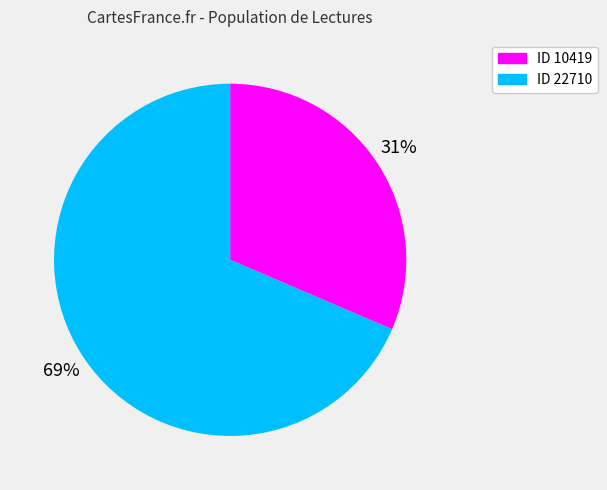

To the nearest percent, what is the average slice percentage?

50%